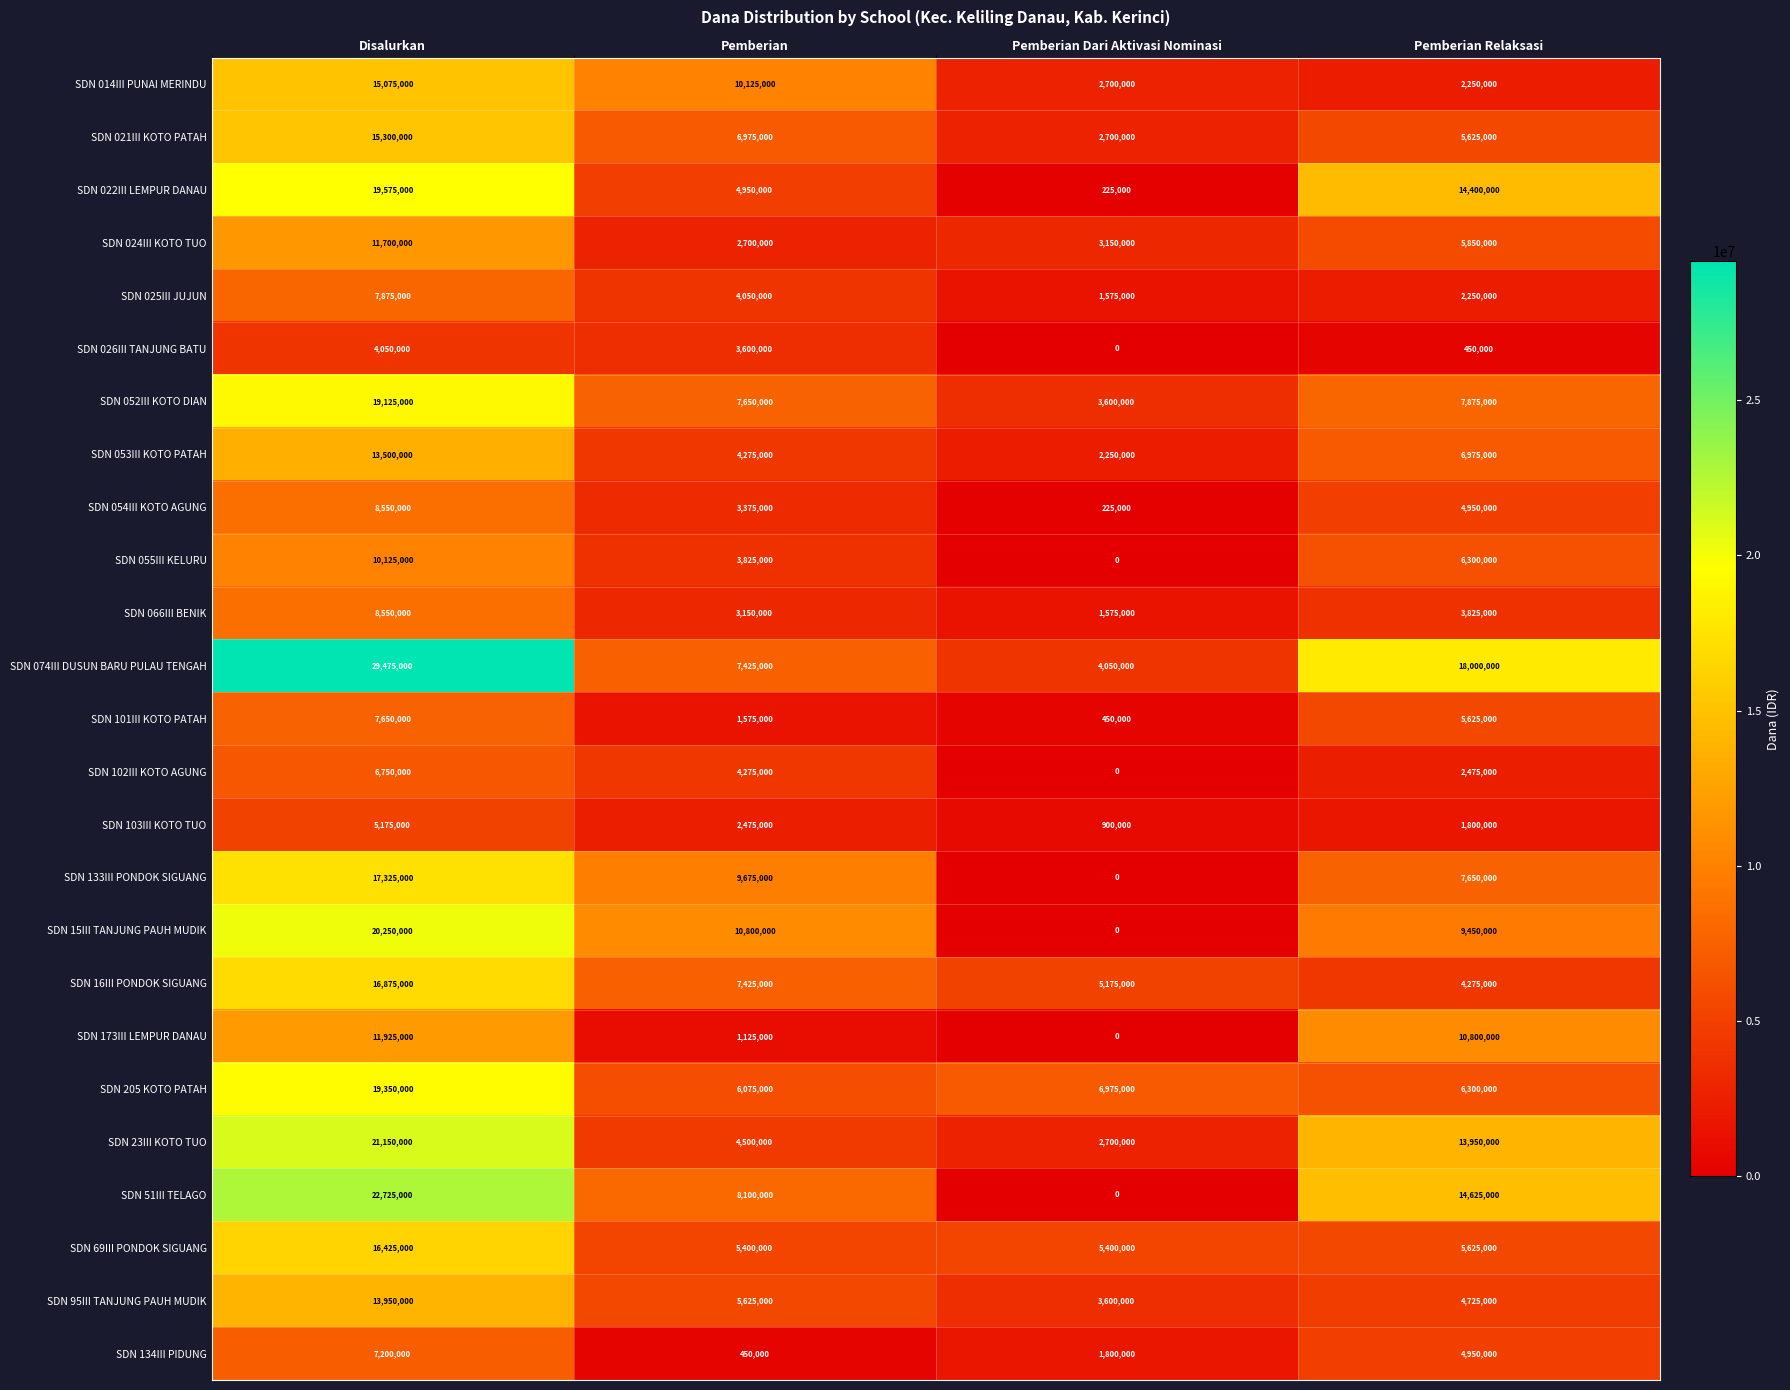

What is the total value across all series at Pemberian Dari Aktivasi Nominasi?

49050000